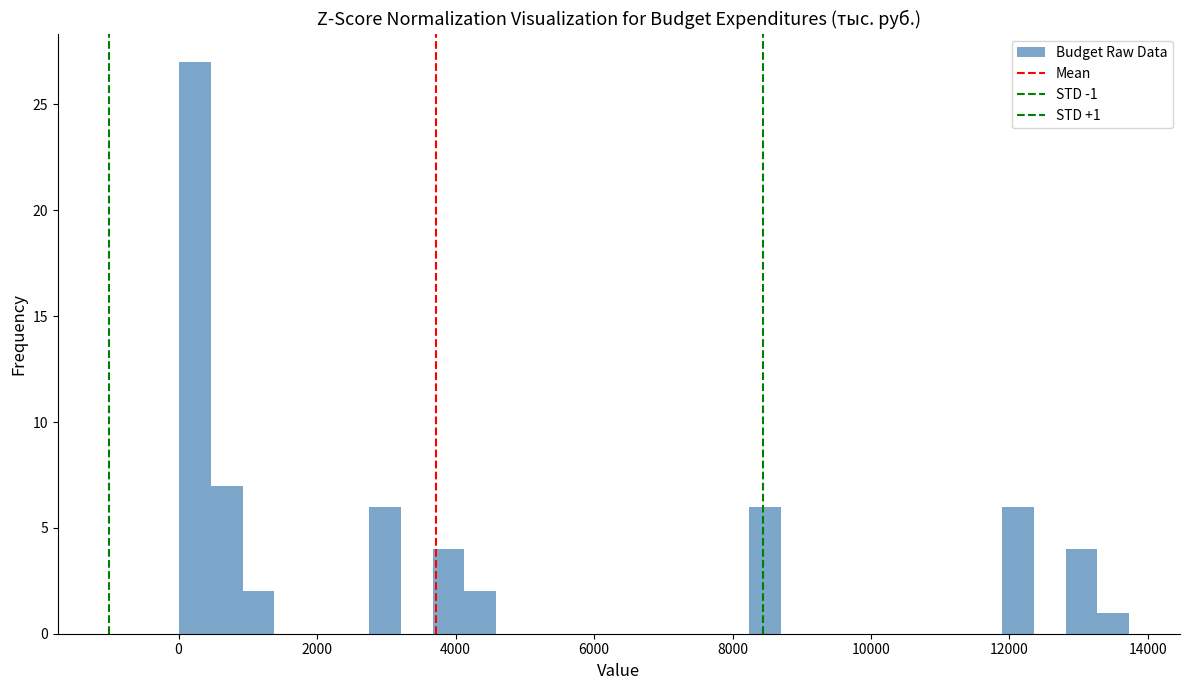

Read against the x-axis, roughly where is the centre of the tallest bar?

200